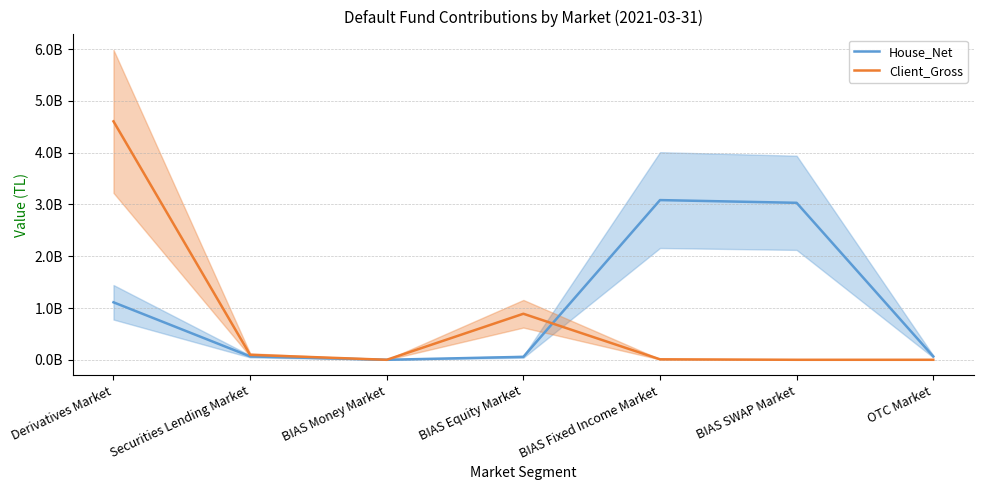

Which label corresponds to the smallest value in the chart?

BIAS Money Market